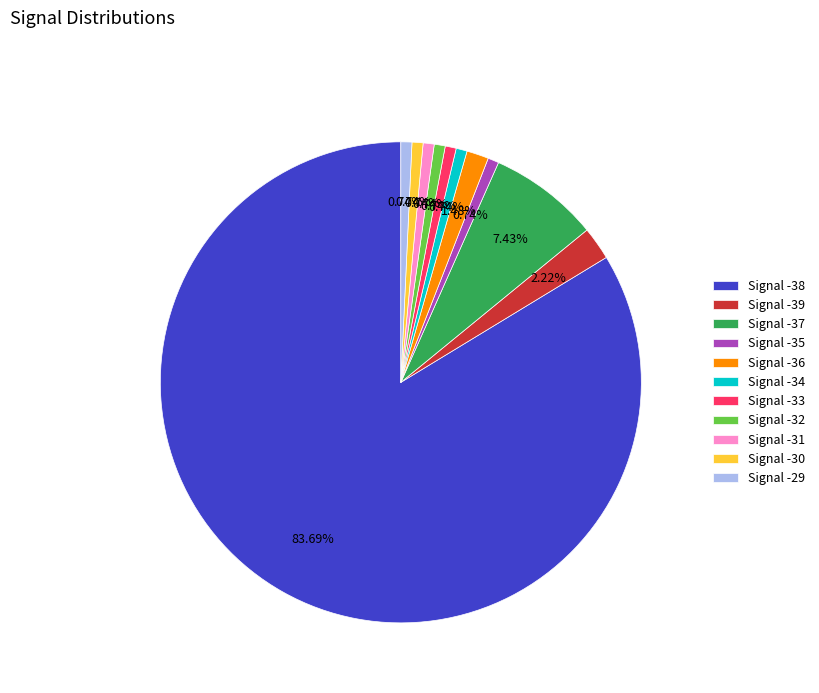

How many segments does this pie chart have?

11